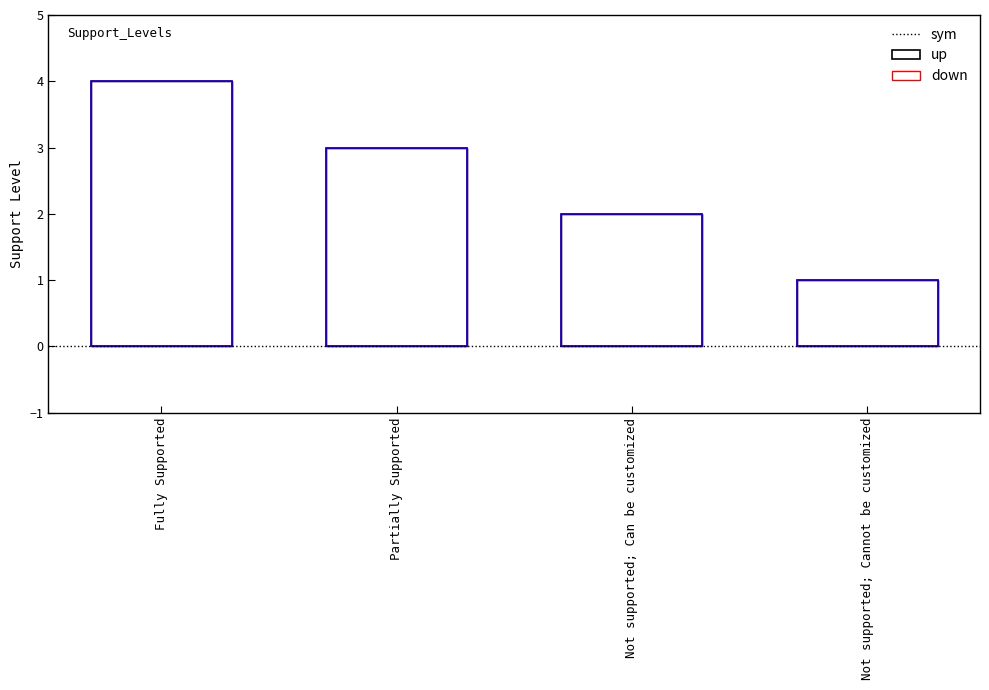

At which category does the chart reach its minimum across all series?

Not supported; Cannot be customized